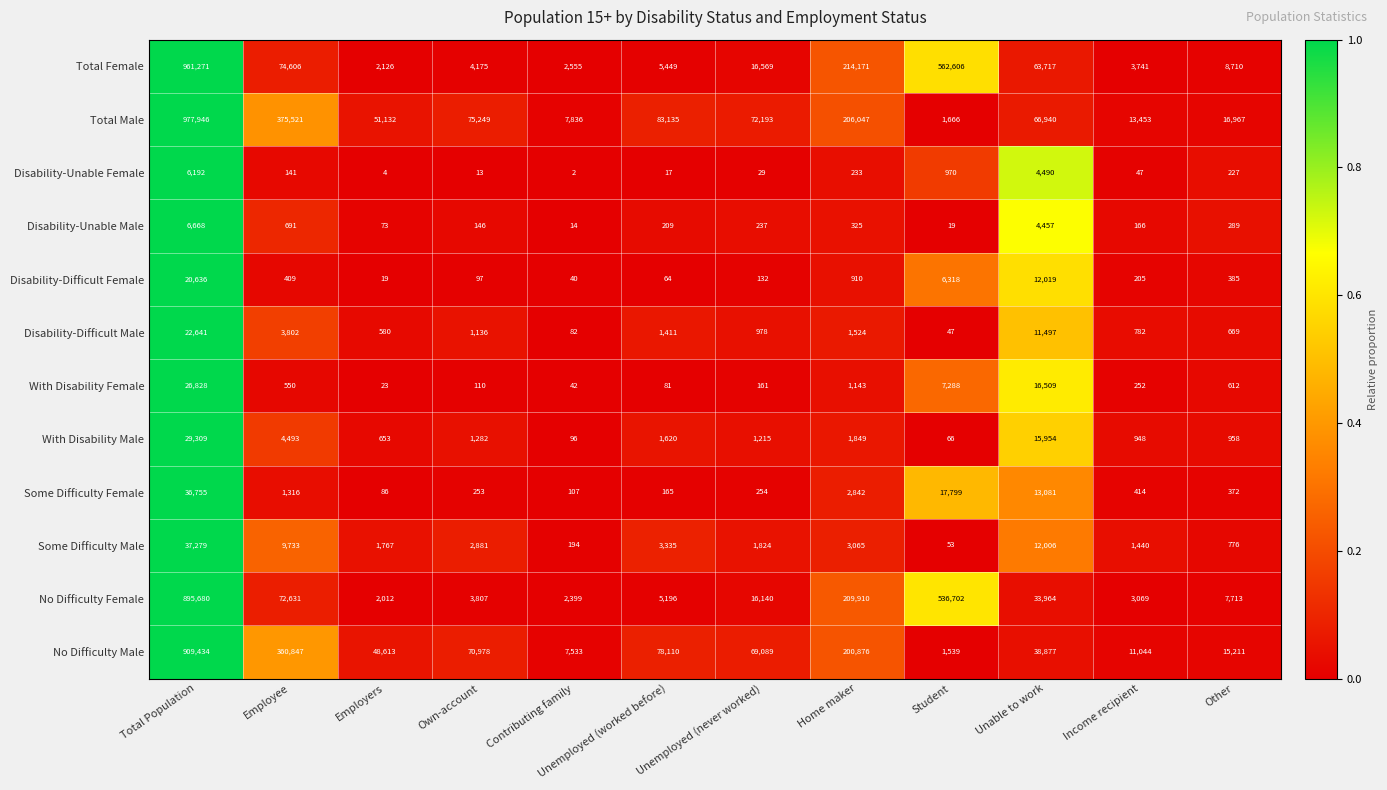

The value of Total Female at Home maker is 214171. True or false?

True